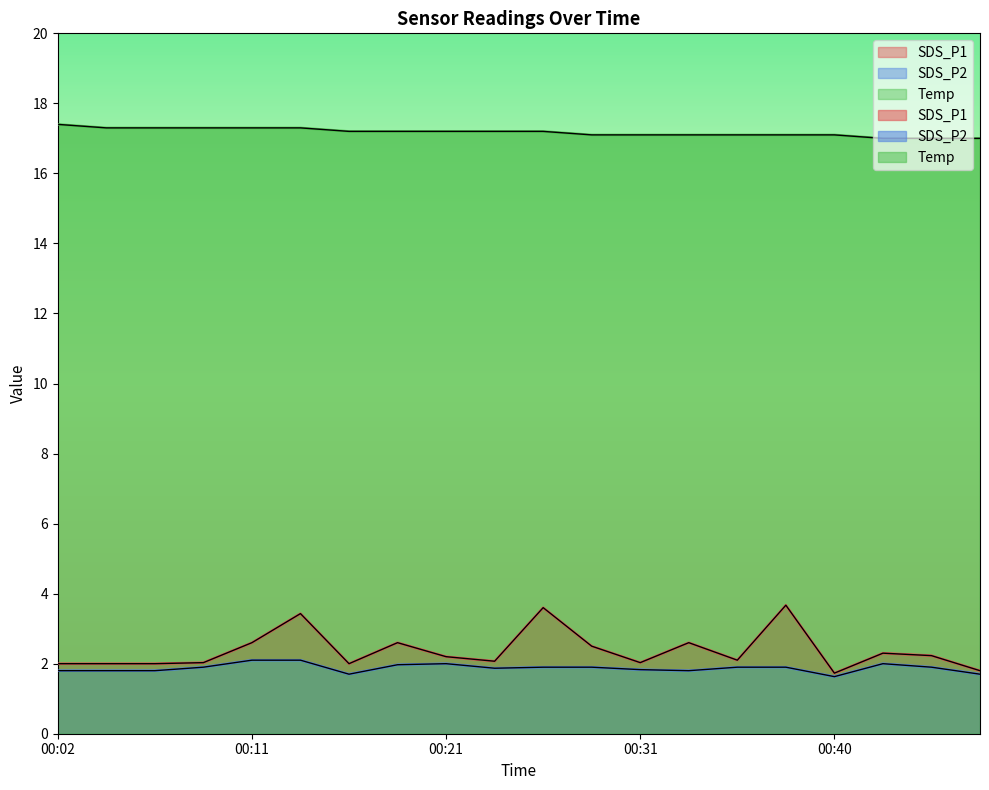

Between 00:28 and 00:45, which series saw the biggest shift?

SDS_P1